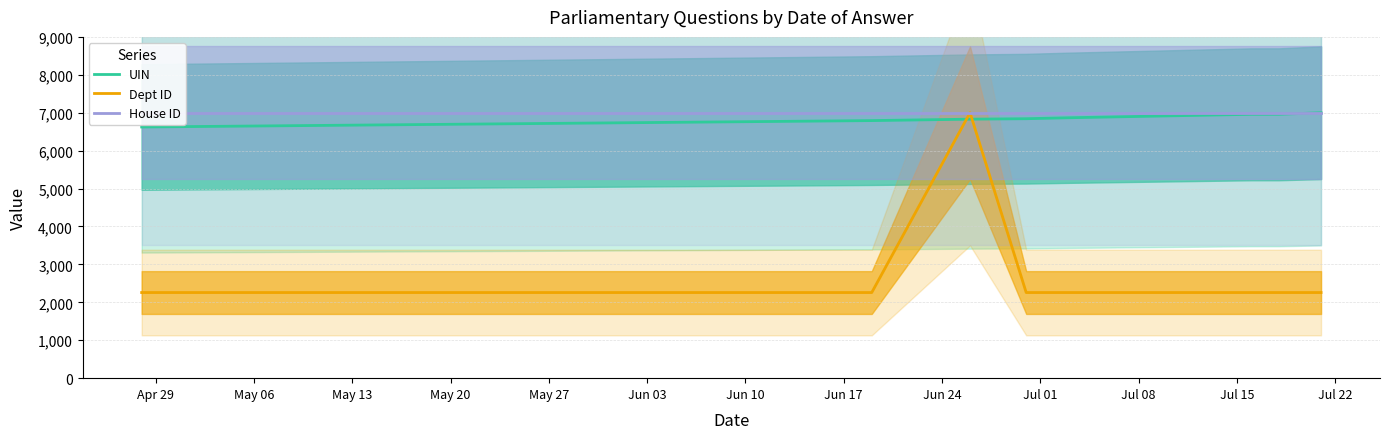

Does the chart display data point markers on the line(s)?

No